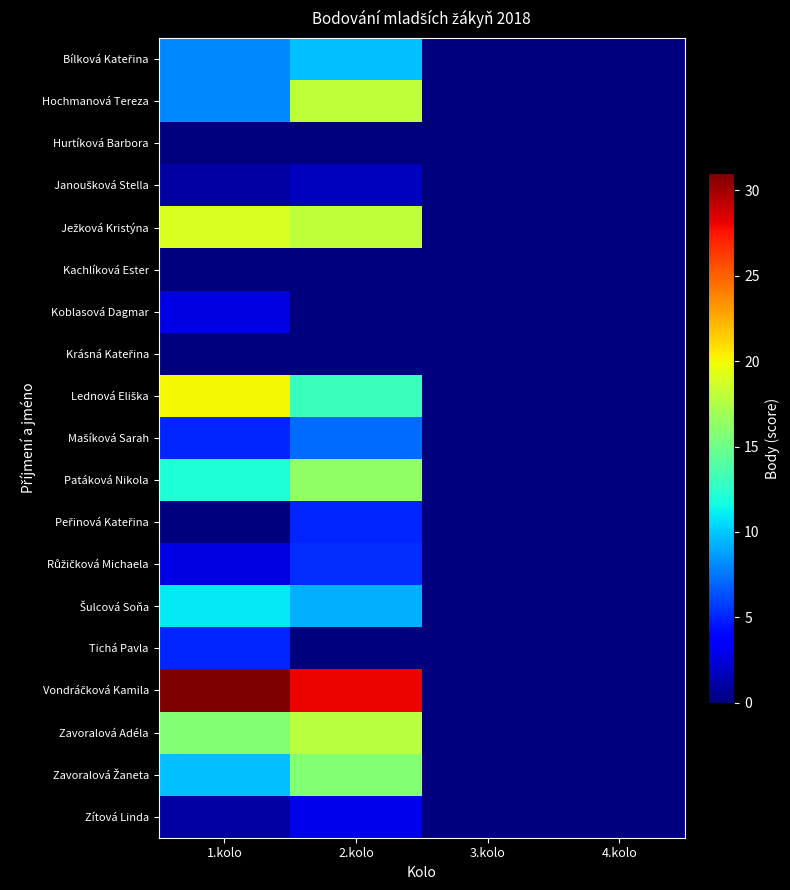

At how many categories does at least one series exceed 9?

2